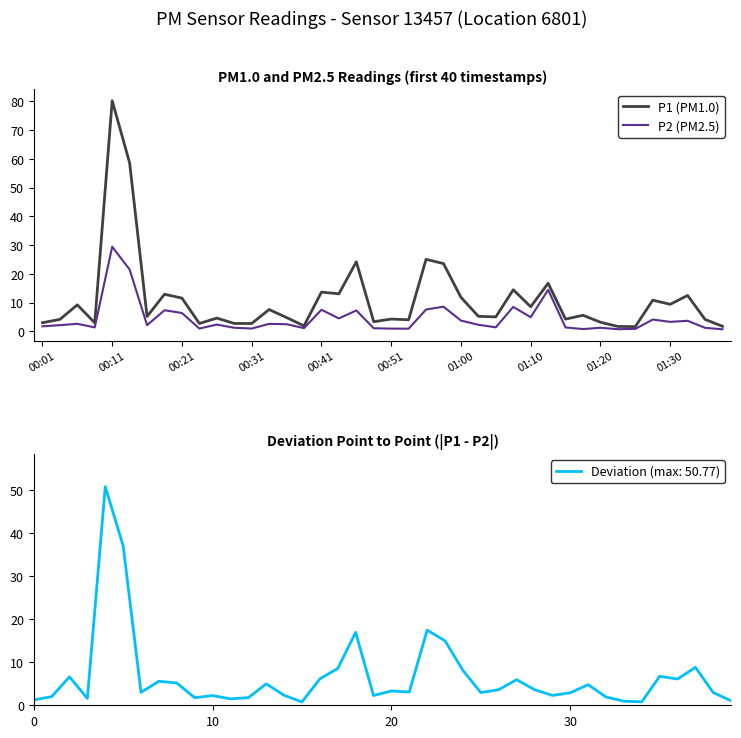

What is the difference between the highest and lowest values at 17?

8.6